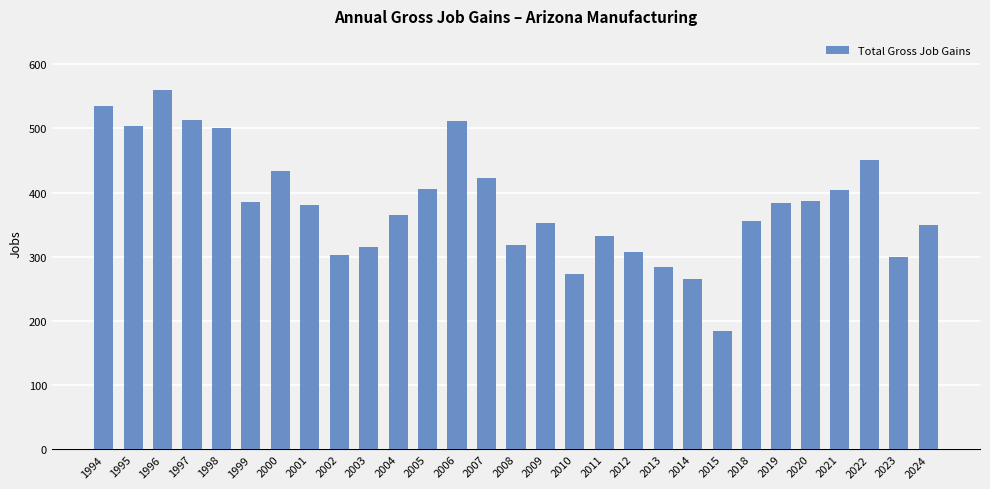

What is the difference between the second highest and minimum values?

351